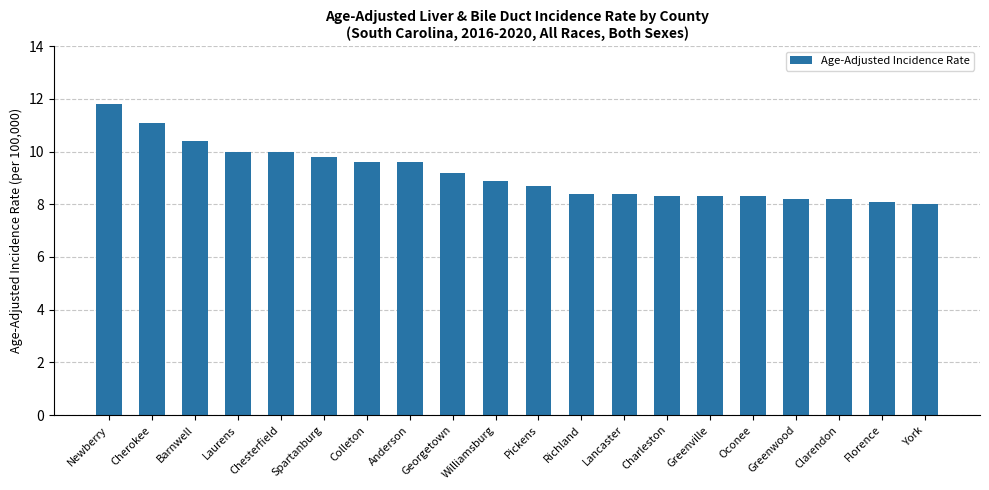

What is the label of the 15th bar from the right?

Spartanburg